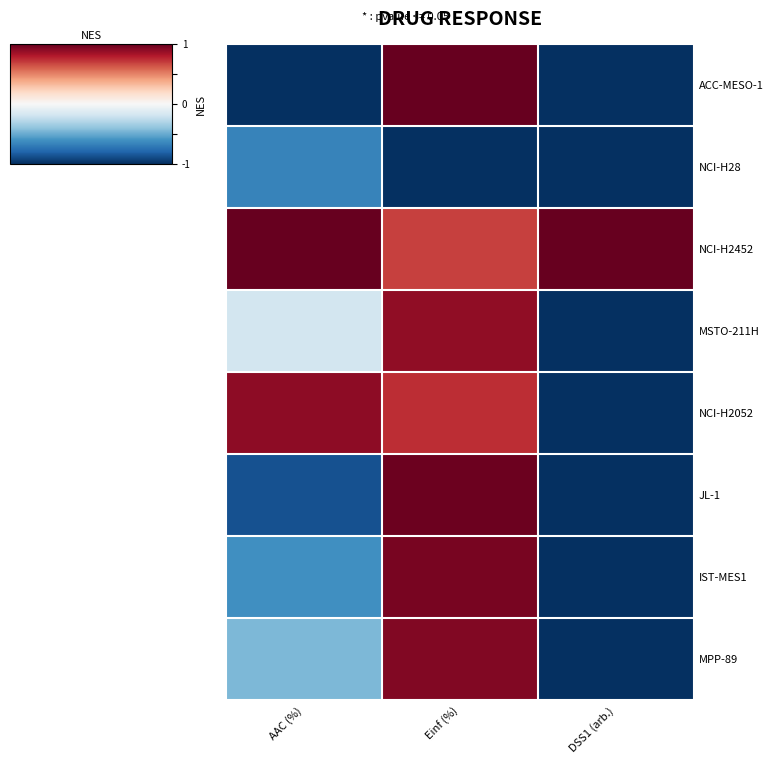

Reading left to right, what are all the values shown in this chart?

ACC-MESO-1: AAC (%)=-1.0	Einf (%)=1.0	DSS1 (arb.)=-1.0
NCI-H28: AAC (%)=-0.7	Einf (%)=-1.0	DSS1 (arb.)=-1.0
NCI-H2452: AAC (%)=1.0	Einf (%)=0.7	DSS1 (arb.)=1.0
MSTO-211H: AAC (%)=-0.2	Einf (%)=0.9	DSS1 (arb.)=-1.0
NCI-H2052: AAC (%)=0.9	Einf (%)=0.7	DSS1 (arb.)=-1.0
JL-1: AAC (%)=-0.9	Einf (%)=1.0	DSS1 (arb.)=-1.0
IST-MES1: AAC (%)=-0.6	Einf (%)=0.9	DSS1 (arb.)=-1.0
MPP-89: AAC (%)=-0.5	Einf (%)=0.9	DSS1 (arb.)=-1.0